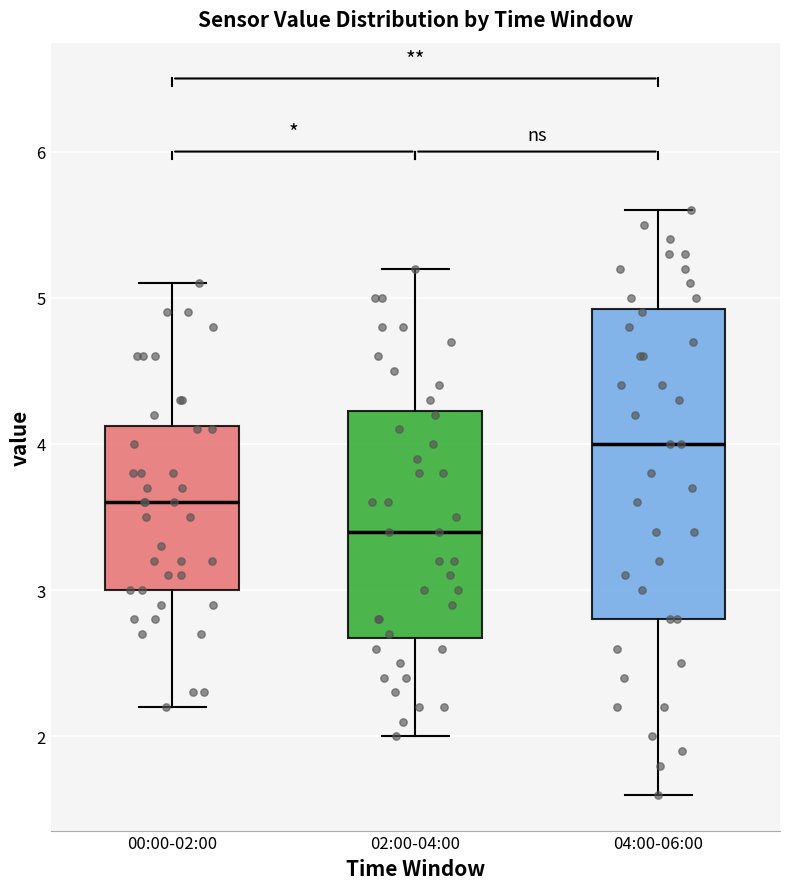

Which box is the tallest, from its lower edge to its upper edge?

04:00-06:00